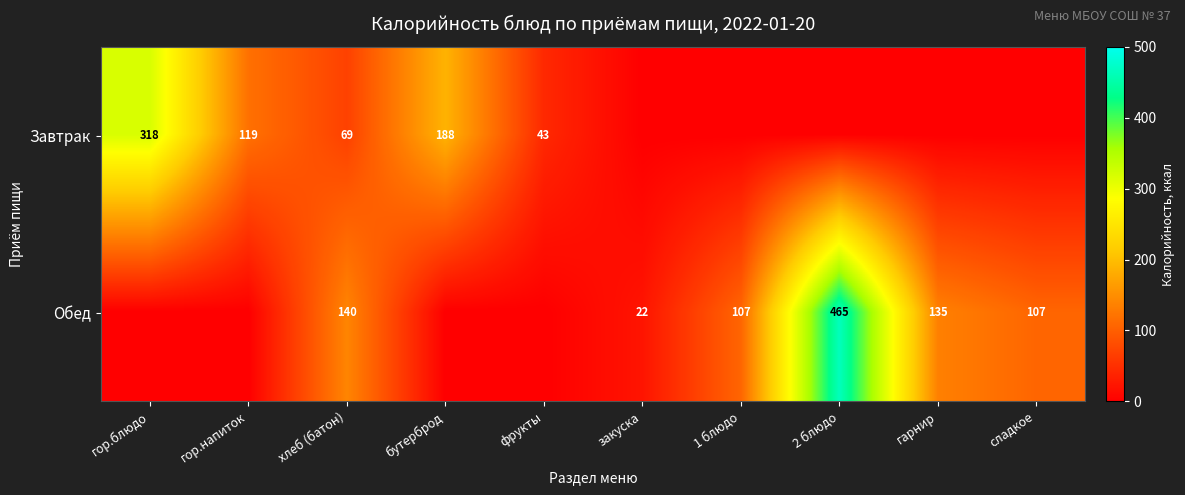

Is it true that Завтрак equals 318 at гор.блюдо?

True